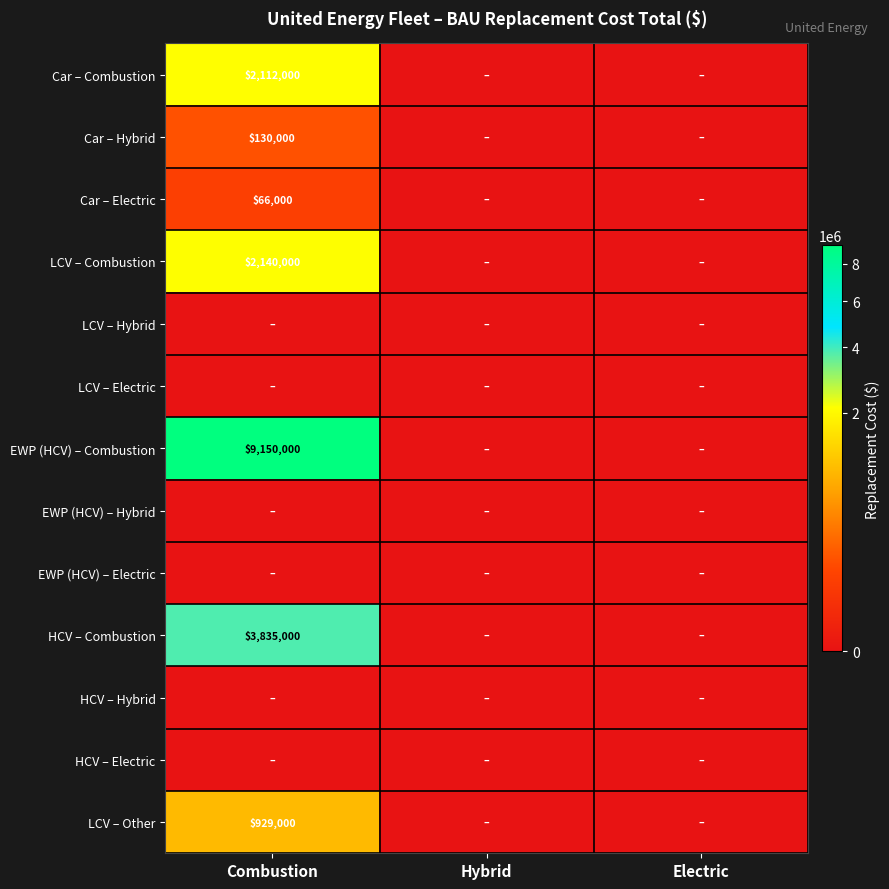

True or false: Car – Combustion has a value of 1281086 at Combustion.

False